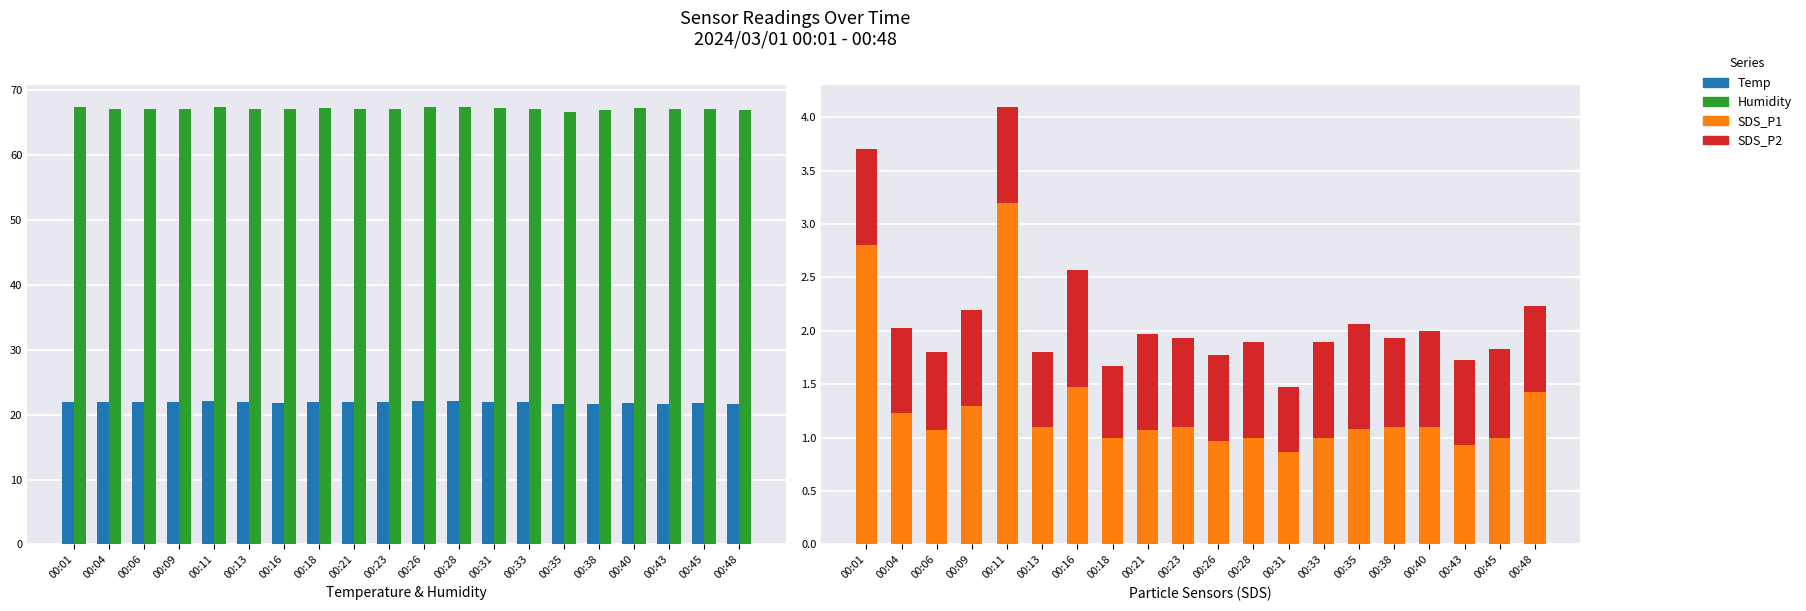

Rank the categories by SDS_P2 value from lowest to highest.

00:31, 00:18, 00:13, 00:06, 00:04, 00:26, 00:43, 00:48, 00:23, 00:38, 00:45, 00:01, 00:09, 00:11, 00:21, 00:28, 00:33, 00:40, 00:35, 00:16